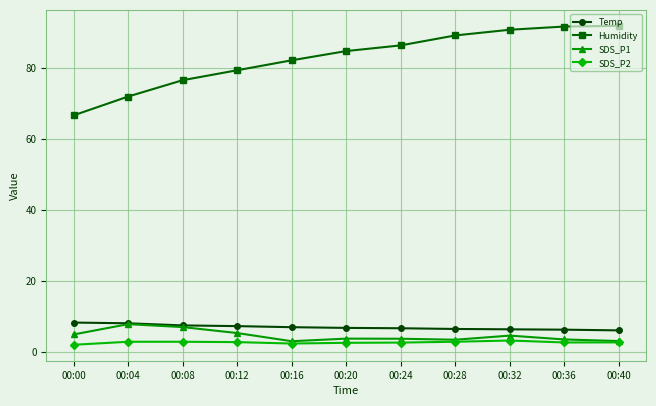

What is the difference between the Temp values at 00:00 and 00:04?

0.2